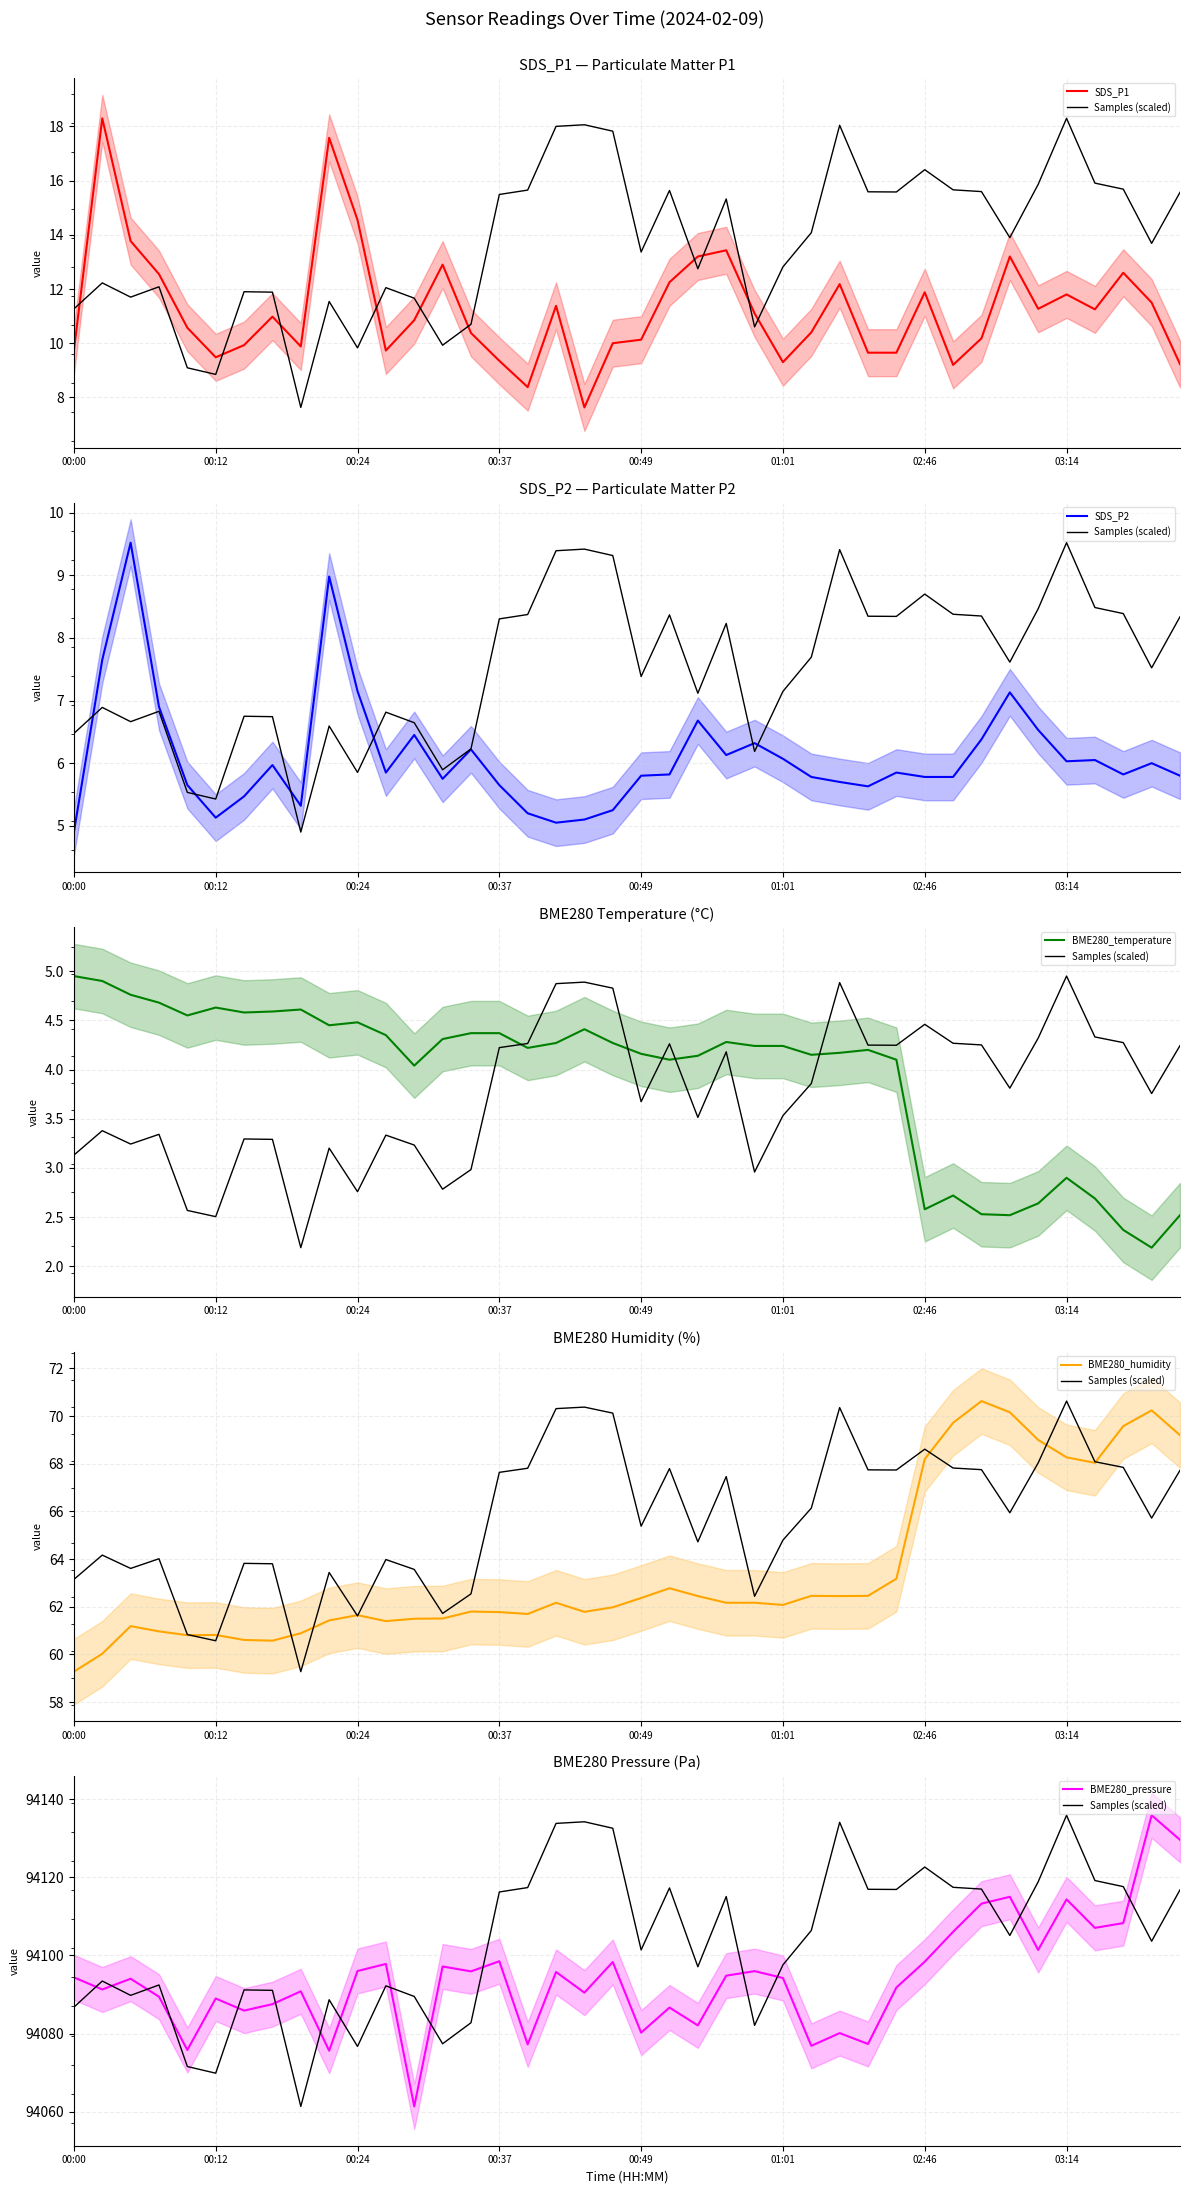

How many values in the BME280_humidity series exceed 62?

21